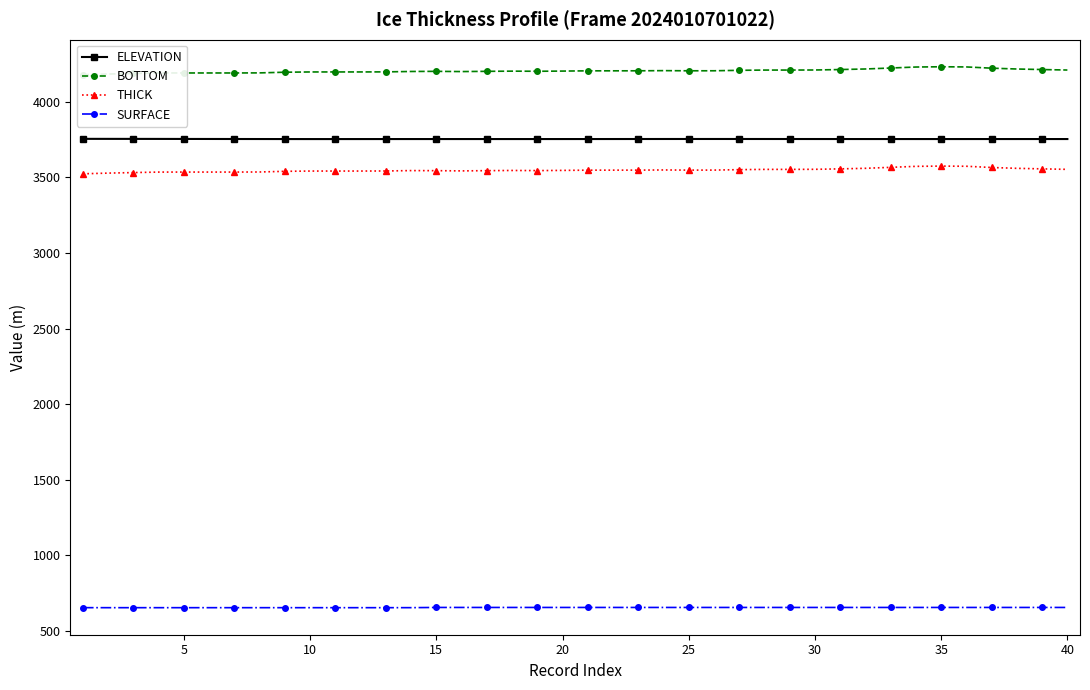

How many series are shown in this chart?

4